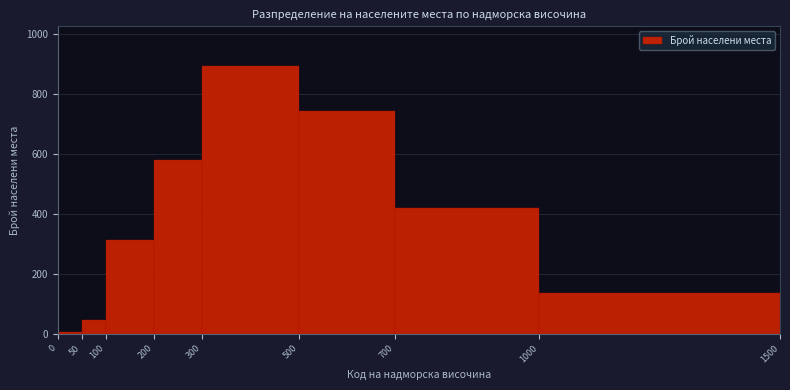

Reading left to right, list every bar in this chart as the range it spans on the x-axis followed by its height. The values are not printed on the chart, so give them approximately, as read against the axis.

0 to 50: under 20
50 to 100: 40
100 to 200: 320
200 to 300: 580
300 to 500: 900
500 to 700: 740
700 to 1000: 420
1000 to 1500: 140